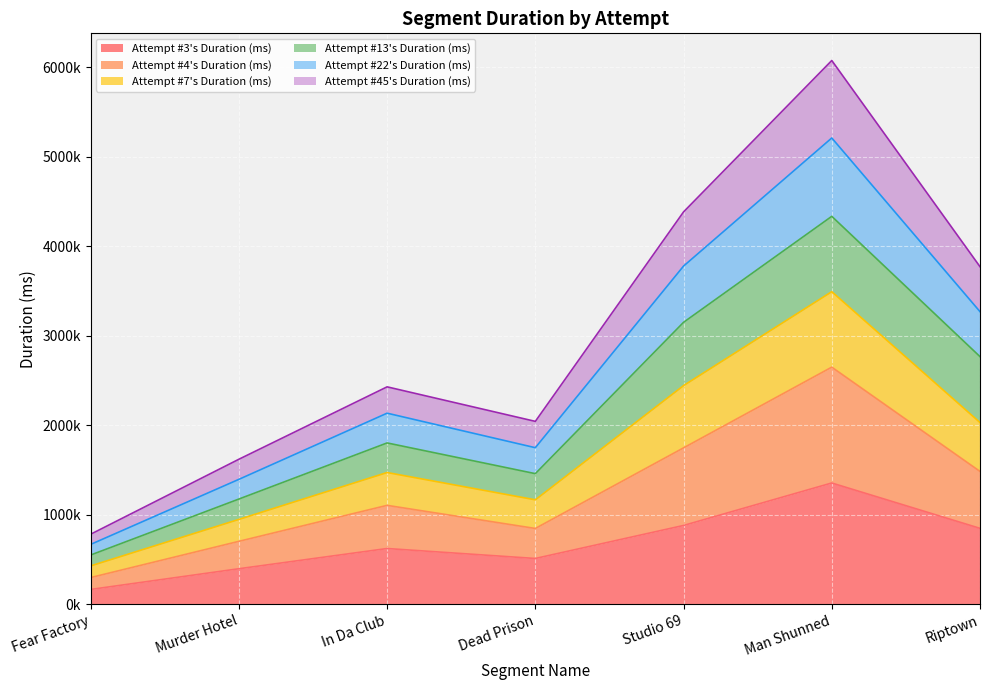

Does the chart display data point markers on the line(s)?

No